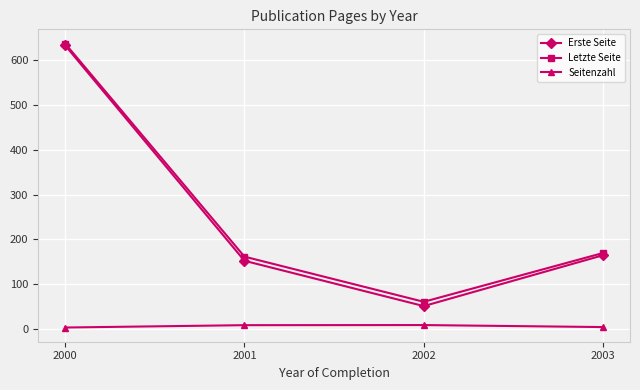

True or false: Erste Seite has more than 2 points higher than both neighbors.

False